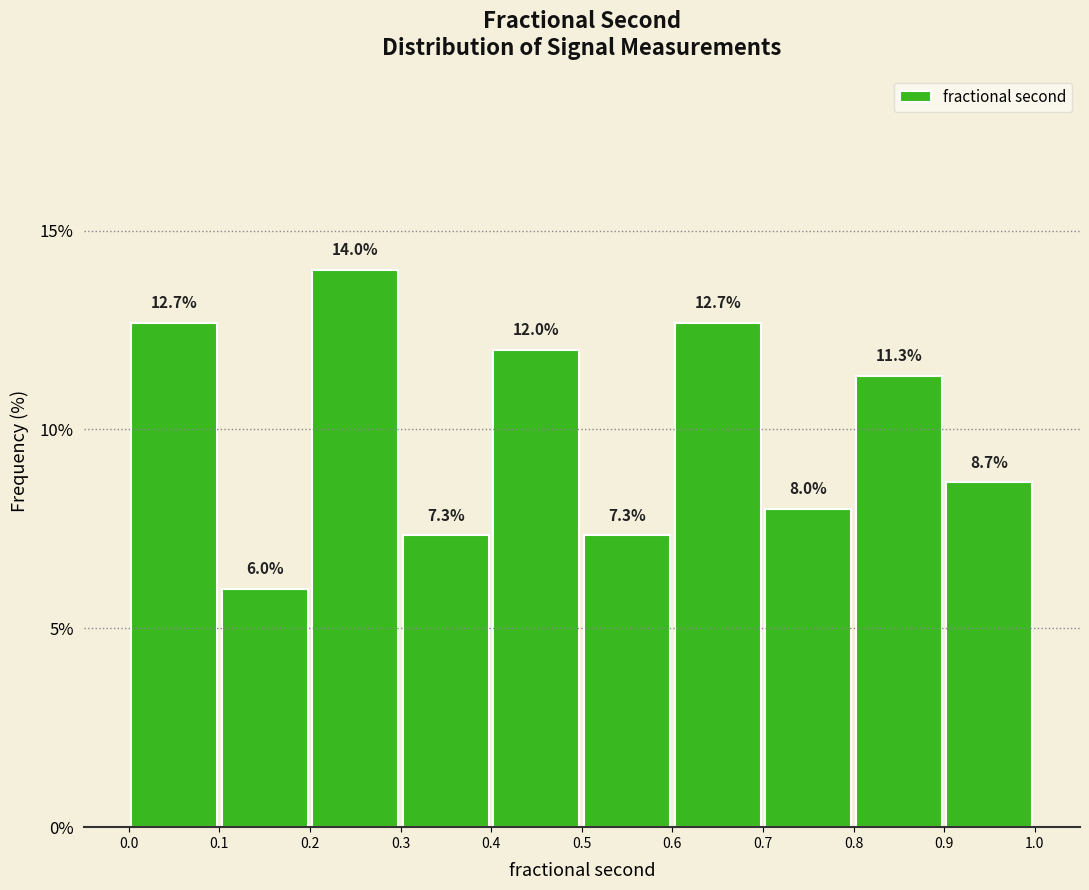

How tall is the bar that spans 0.6 to 0.7 on the x-axis?

12.7